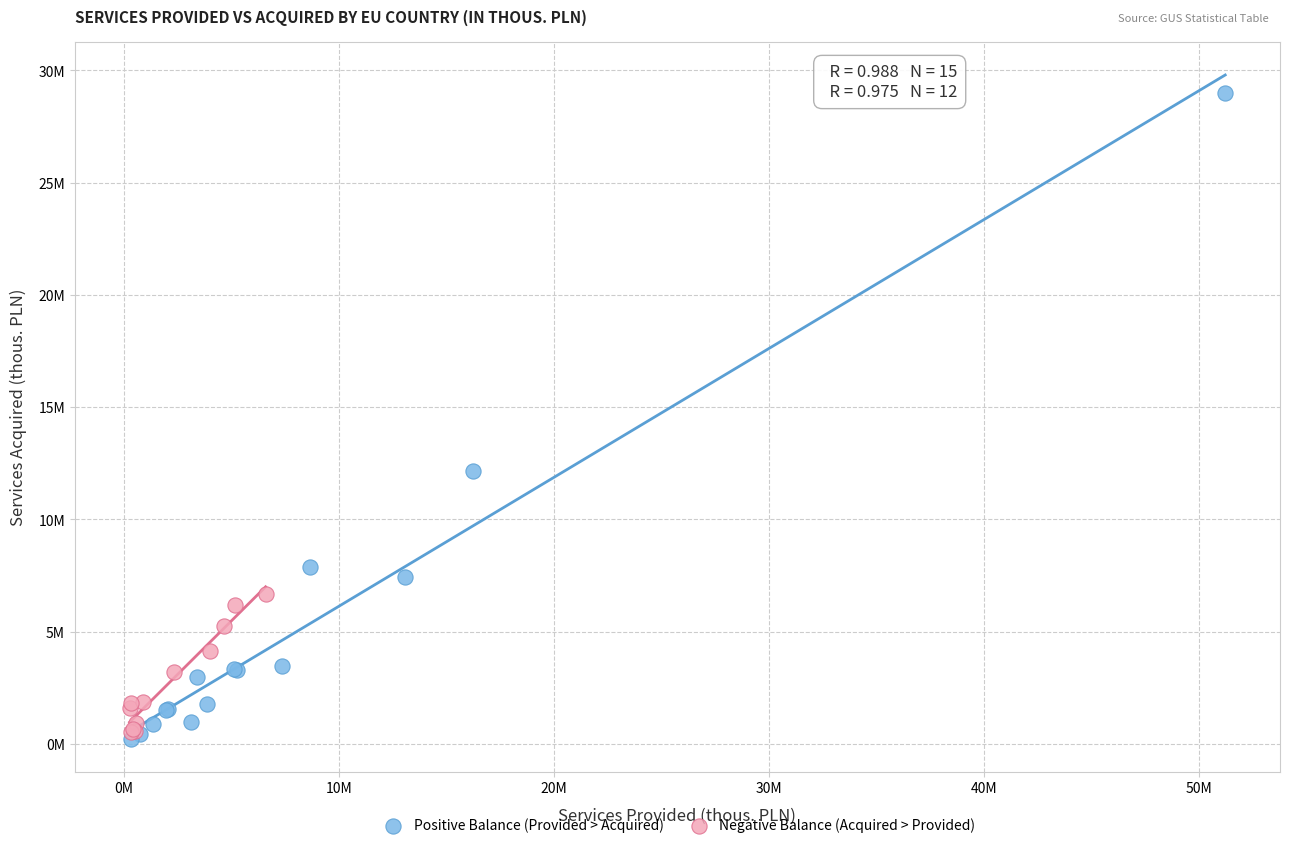

What are all the series names shown in the legend?

Positive Balance (Provided > Acquired), Negative Balance (Acquired > Provided)